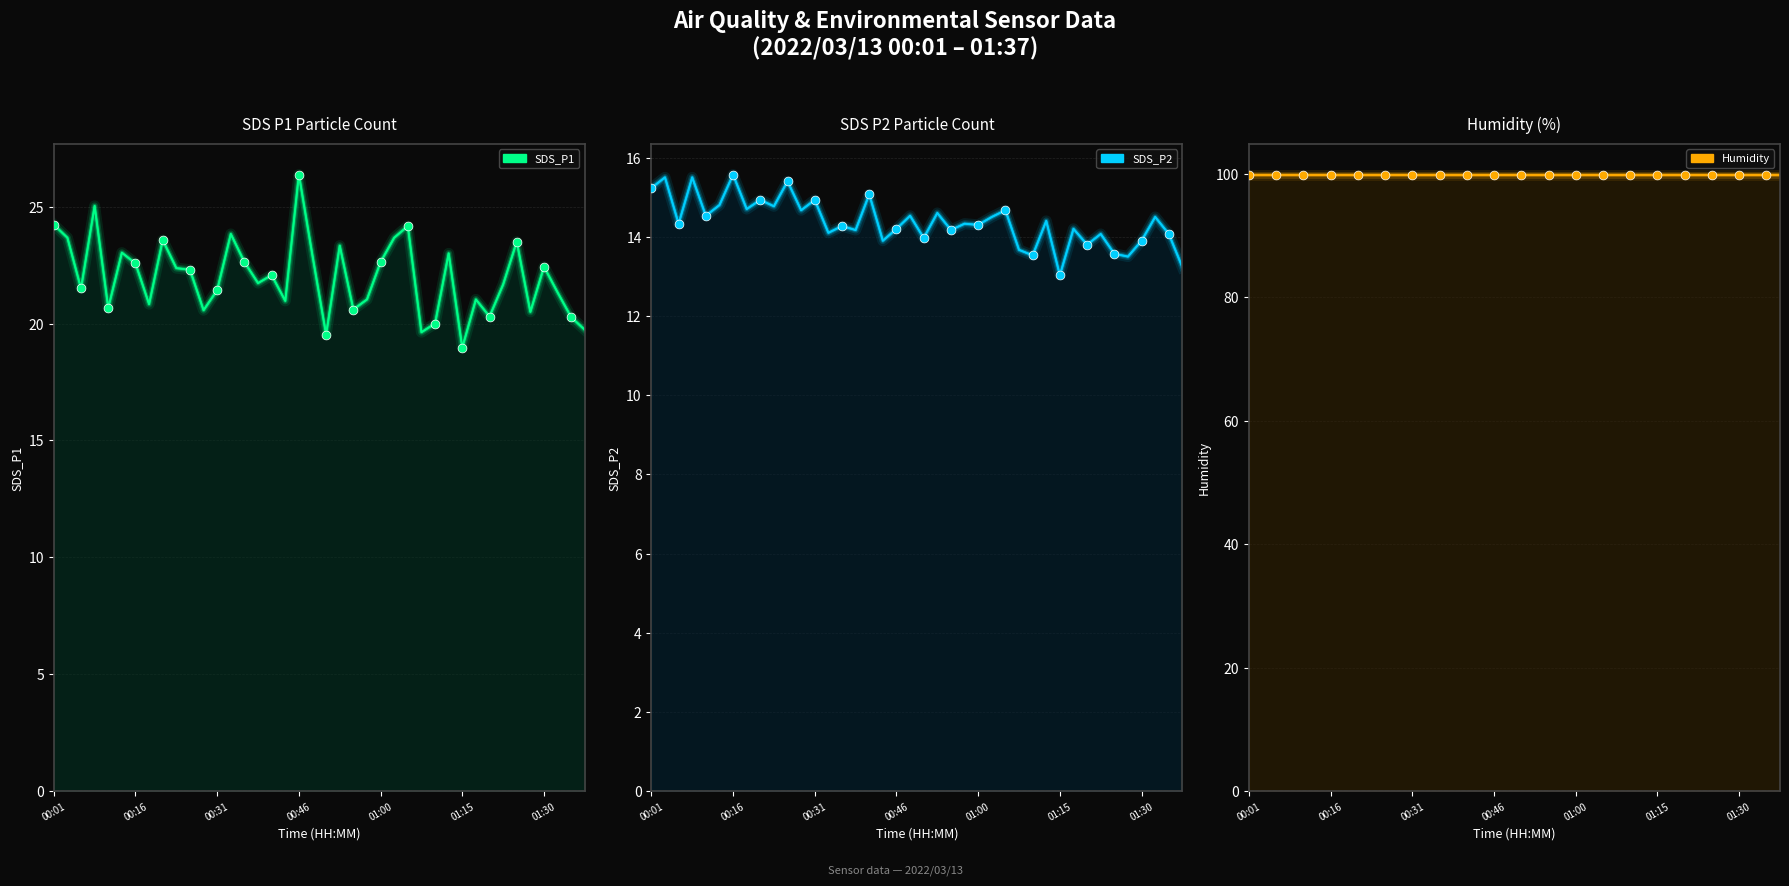

Is the value of SDS_P2 at 01:25 greater than the value of SDS_P1 at 00:21?

No